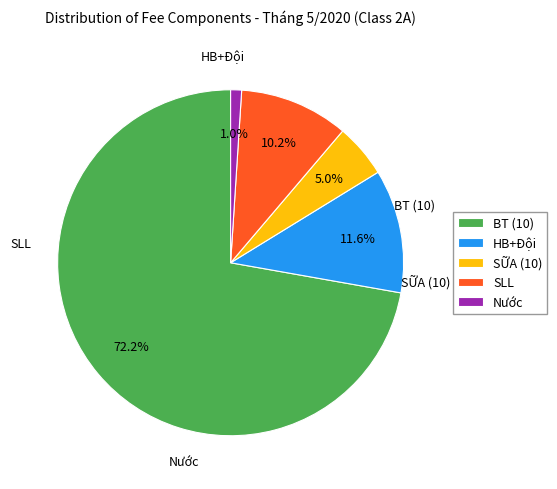

What percentage is the SỮA (10) slice, to the nearest percent?

5%